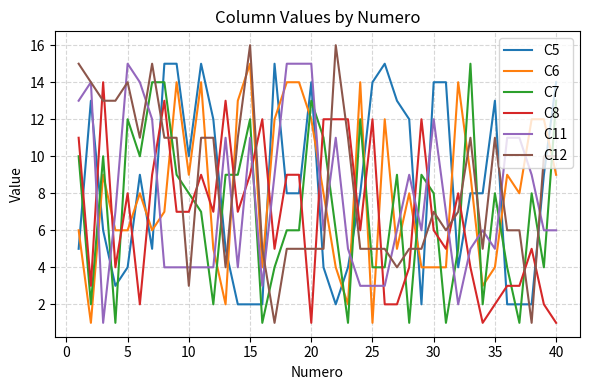

Which series ends up on top after the final intersection of C8 and C6?

C6